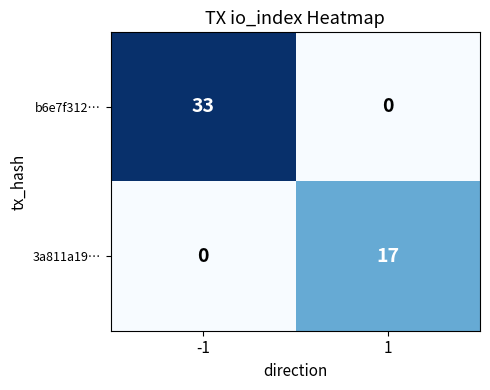

Is it true that 3a811a19… equals 8 at -1?

False